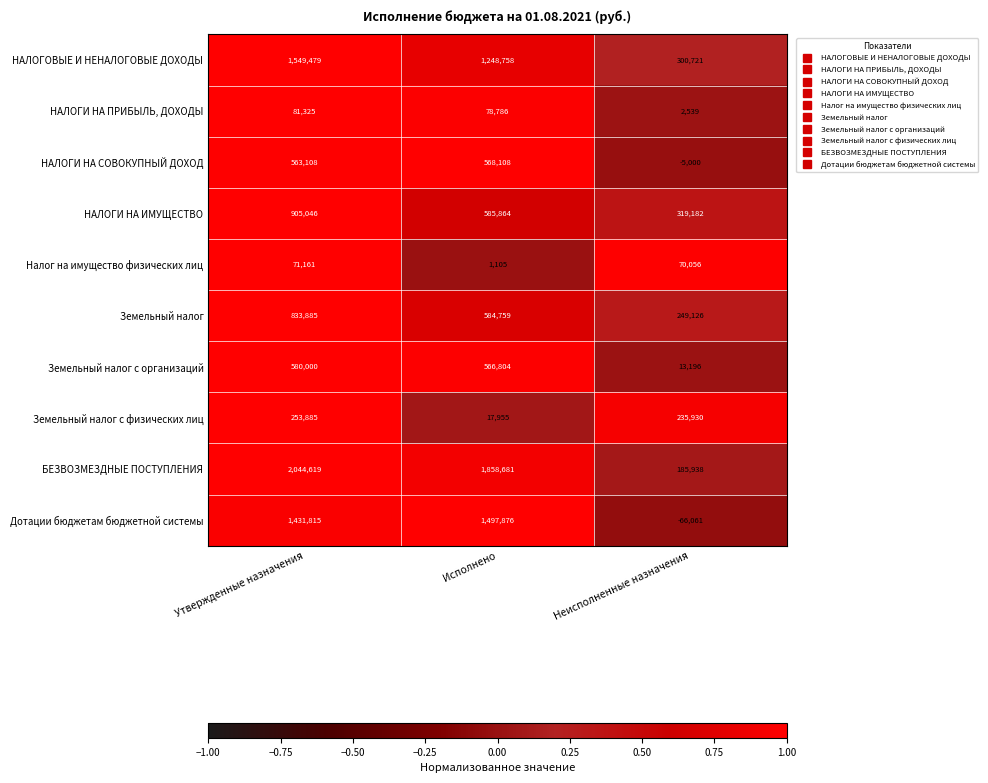

Reading left to right, what are all the values shown in this chart?

НАЛОГОВЫЕ И НЕНАЛОГОВЫЕ ДОХОДЫ: Утвержденные назначения=1549479	Исполнено=1248758	Неисполненные назначения=300721
НАЛОГИ НА ПРИБЫЛЬ, ДОХОДЫ: Утвержденные назначения=81325	Исполнено=78786	Неисполненные назначения=2539
НАЛОГИ НА СОВОКУПНЫЙ ДОХОД: Утвержденные назначения=563108	Исполнено=568108	Неисполненные назначения=-5000
НАЛОГИ НА ИМУЩЕСТВО: Утвержденные назначения=905046	Исполнено=585864	Неисполненные назначения=319182
Налог на имущество физических лиц: Утвержденные назначения=71161	Исполнено=1105	Неисполненные назначения=70056
Земельный налог: Утвержденные назначения=833885	Исполнено=584759	Неисполненные назначения=249126
Земельный налог с организаций: Утвержденные назначения=580000	Исполнено=566804	Неисполненные назначения=13196
Земельный налог с физических лиц: Утвержденные назначения=253885	Исполнено=17955	Неисполненные назначения=235930
БЕЗВОЗМЕЗДНЫЕ ПОСТУПЛЕНИЯ: Утвержденные назначения=2044619	Исполнено=1858681	Неисполненные назначения=185938
Дотации бюджетам бюджетной системы: Утвержденные назначения=1431815	Исполнено=1497876	Неисполненные назначения=-66061